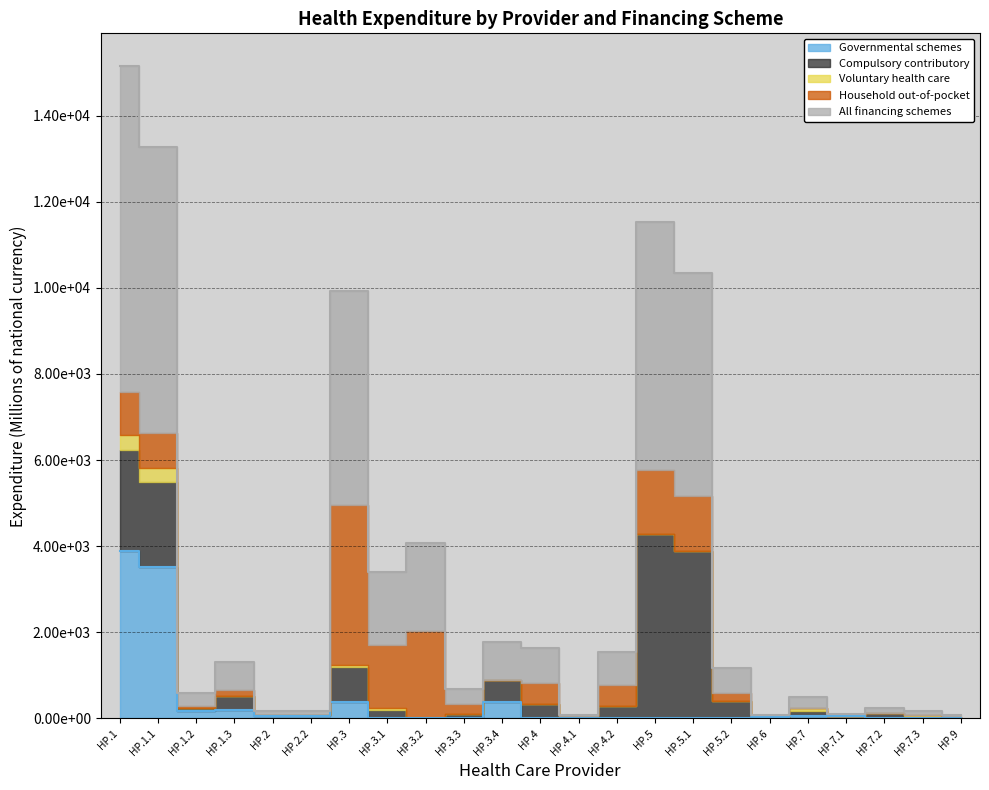

At which label is Voluntary health care closest to 169?

HP.7